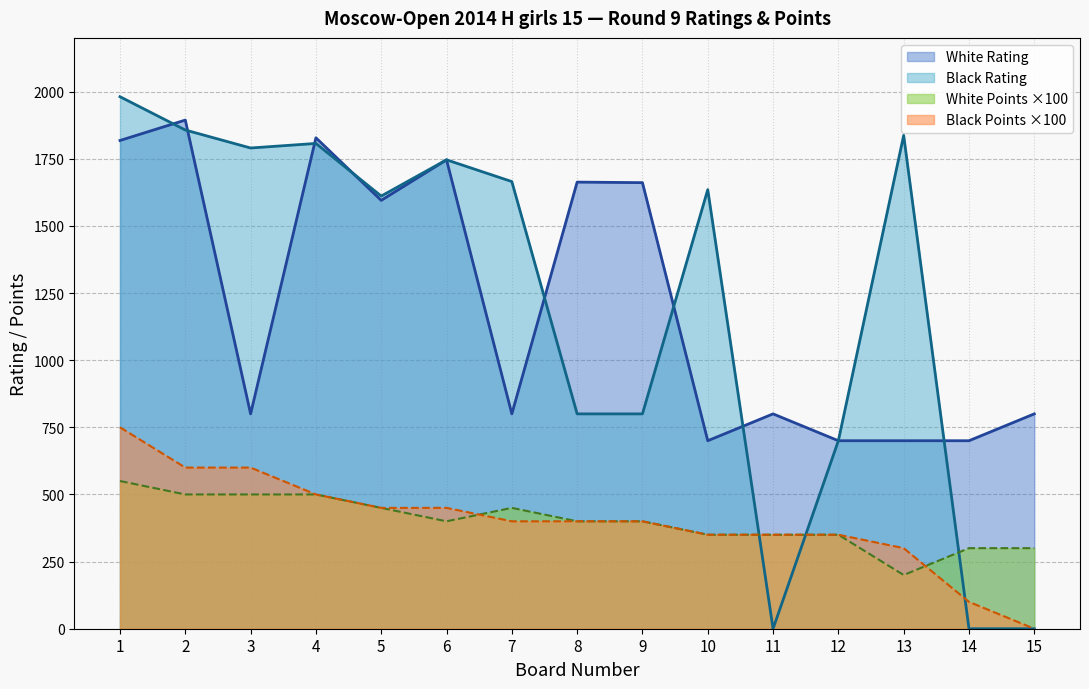

Reading left to right, list all the values displayed in this chart.

White Rating: 1=1818	2=1894	3=800	4=1828	5=1595	6=1746	7=800	8=1663	9=1661	10=700	11=800	12=700	13=700	14=700	15=800
Black Rating: 1=1981	2=1857	3=1790	4=1807	5=1611	6=1746	7=1665	8=800	9=800	10=1635	11=0	12=700	13=1837	14=0	15=0
White Points: 1=550	2=500	3=500	4=500	5=450	6=400	7=450	8=400	9=400	10=350	11=350	12=350	13=200	14=300	15=300
Black Points: 1=750	2=600	3=600	4=500	5=450	6=450	7=400	8=400	9=400	10=350	11=350	12=350	13=300	14=100	15=0